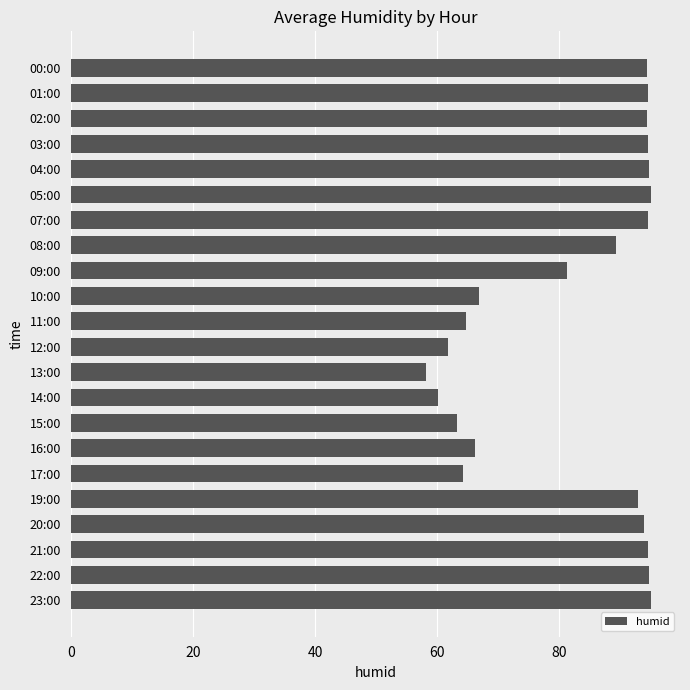

What is the ratio of the value at 00:00 to the value at 10:00?

1.4